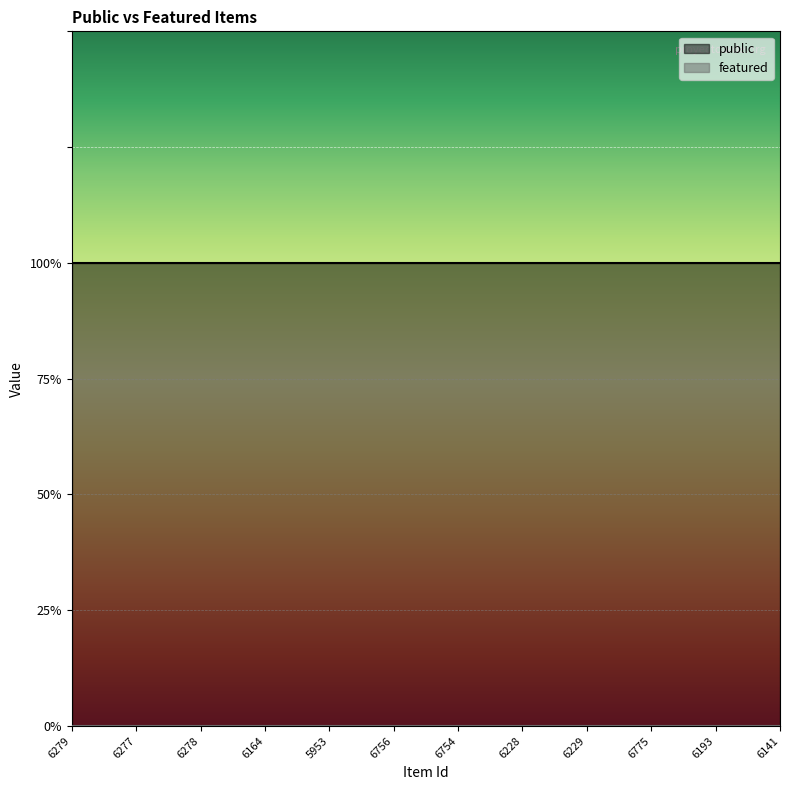

Count the number of data series in this chart.

2